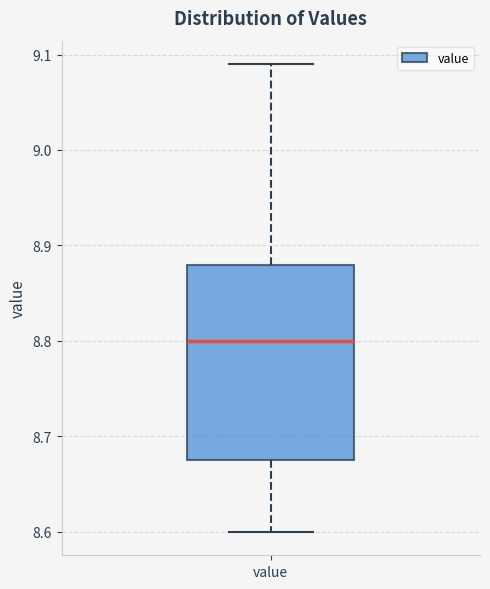

Where does the median line of the box for value sit on the y-axis? The values are not printed on the chart, so give them approximately, as read against the axis.

8.80